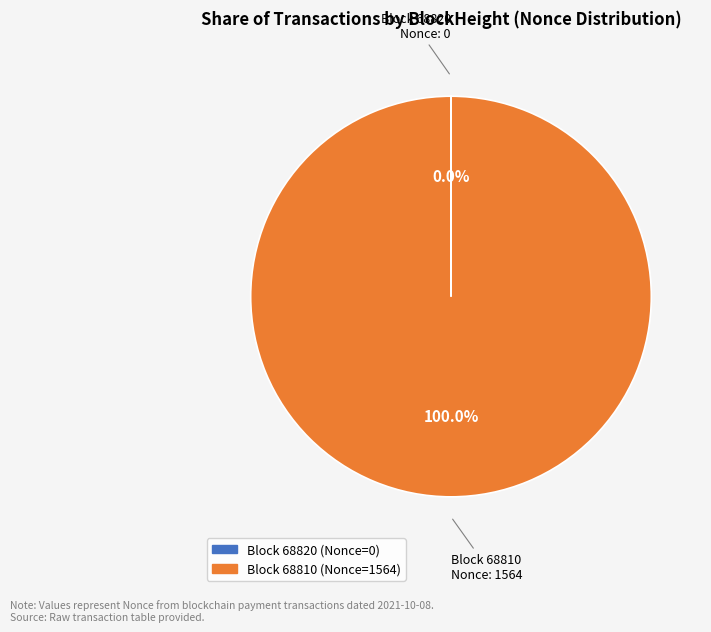

Is there any slice that represents more than half of the pie?

Yes